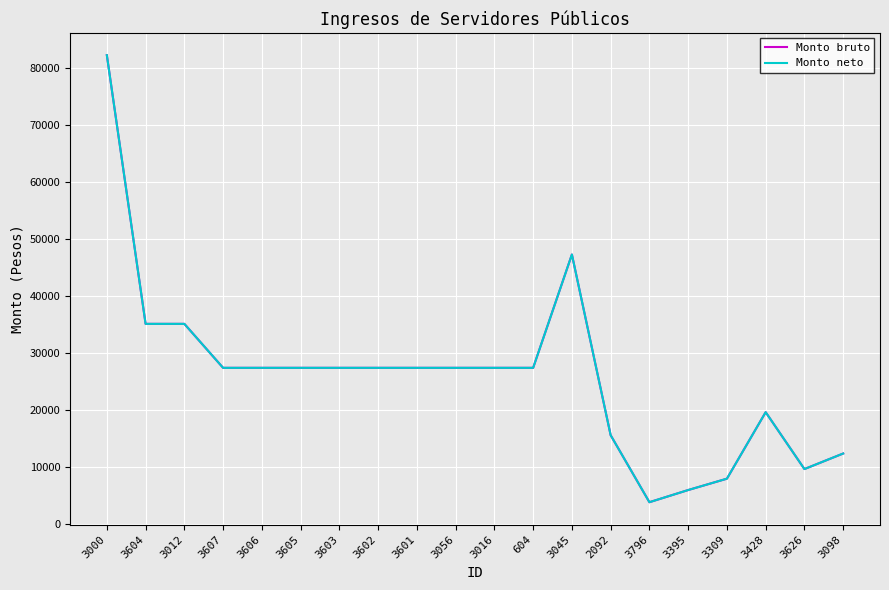

What is the label of the 7th point from the right?

2092